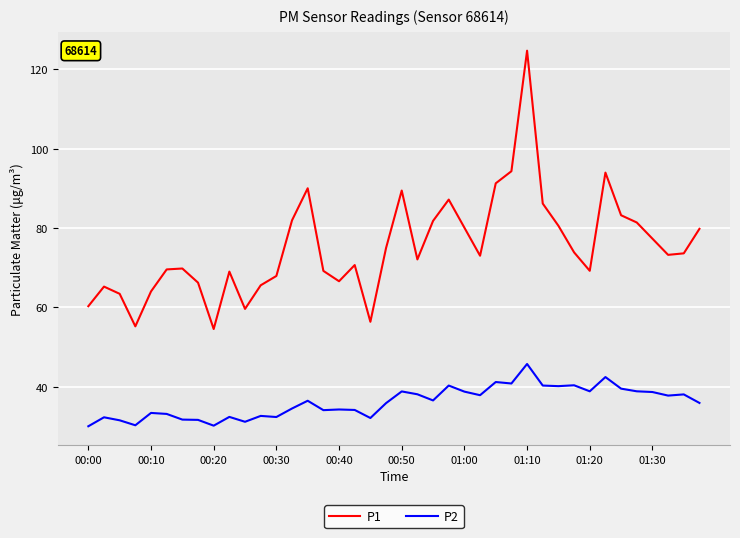

What is the lowest value of the P2 series?

30.0